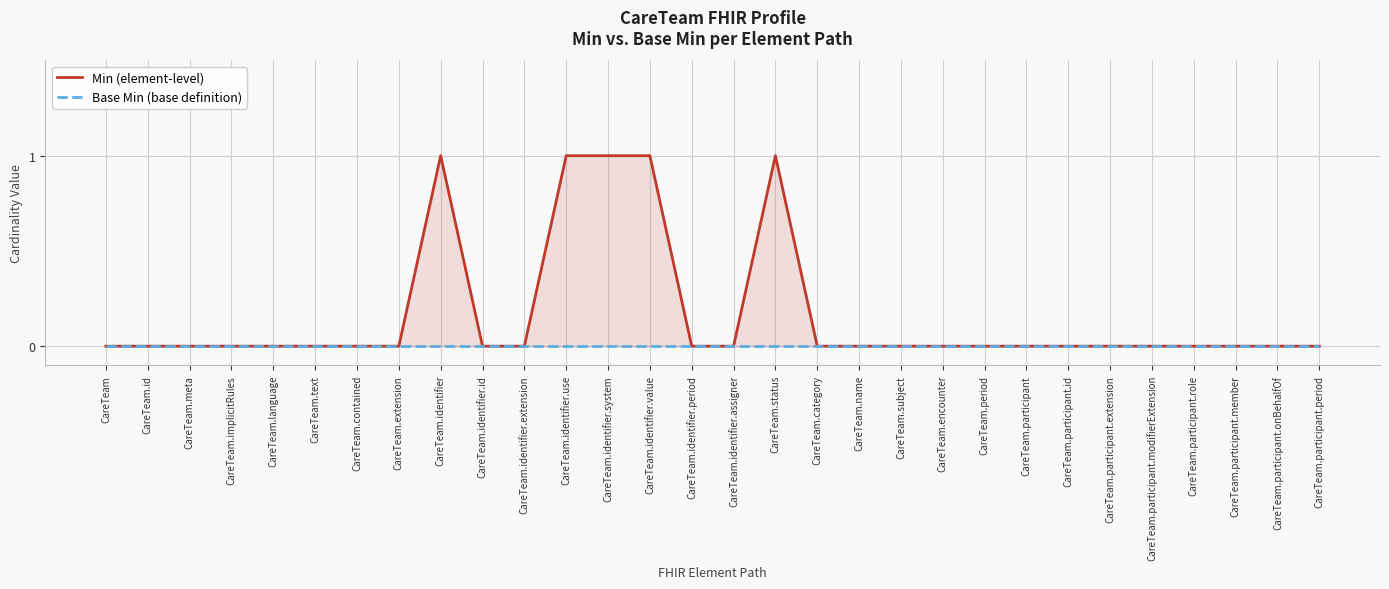

How many values in the Min (element-level) series exceed 0?

5